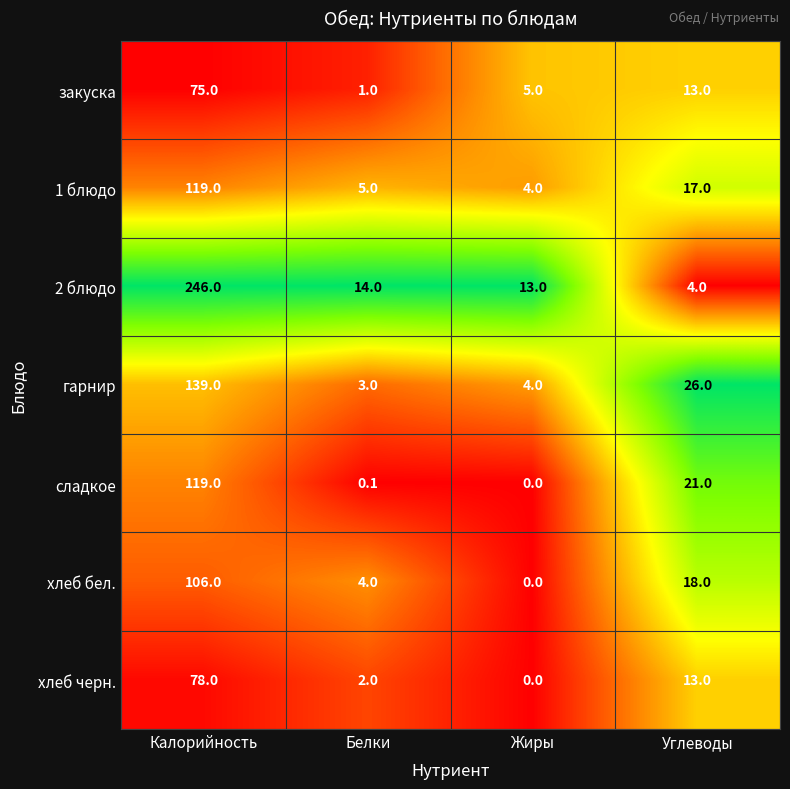

Is it true that гарнир equals 4.0 at Жиры?

True